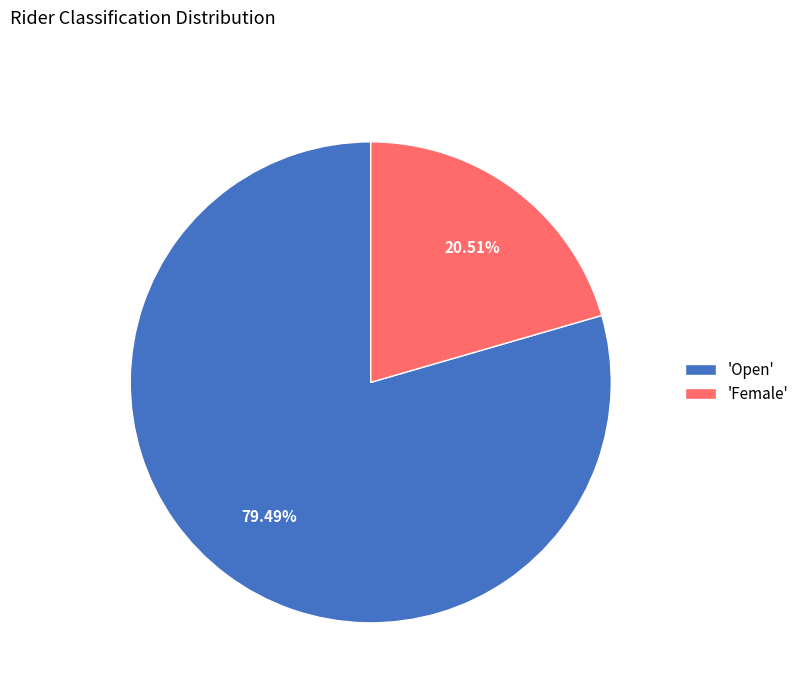

To the nearest percent, what is the difference between the largest and smallest slice percentages?

59%